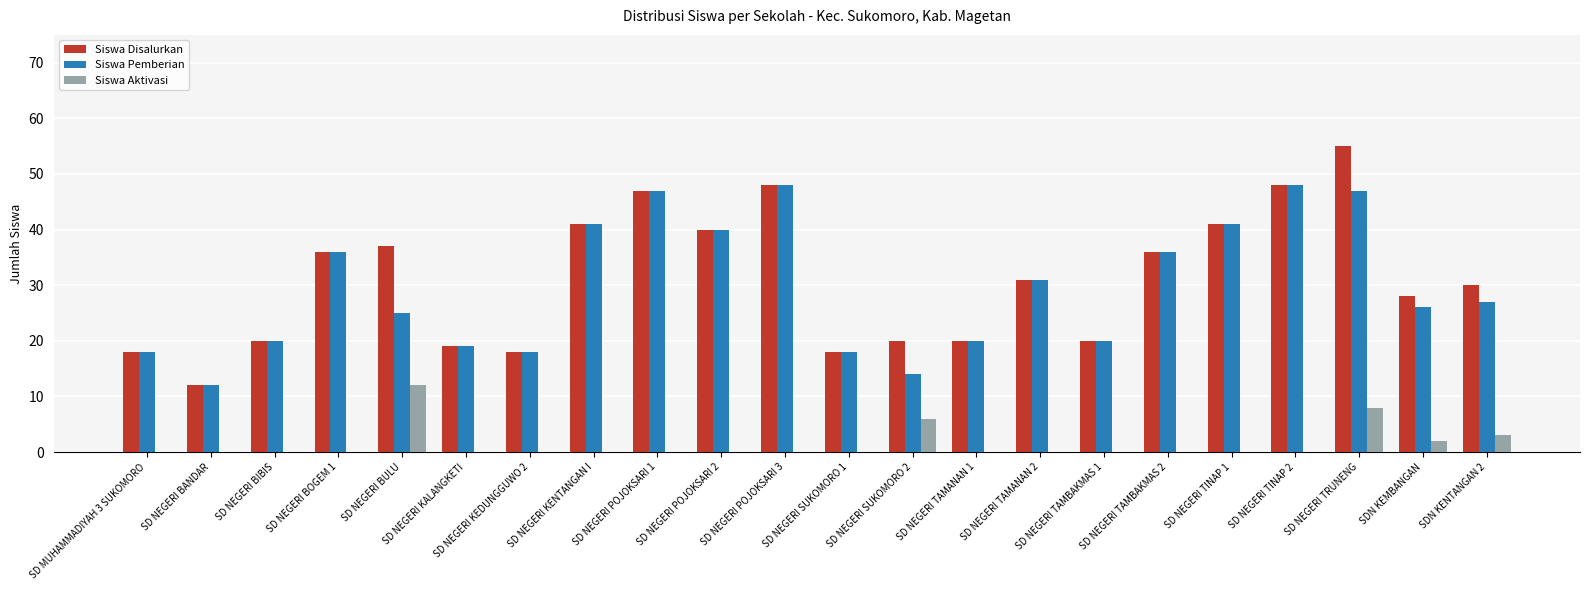

Which series changed the most between SD NEGERI TAMBAKMAS 1 and SD NEGERI TRUNENG?

Siswa Disalurkan